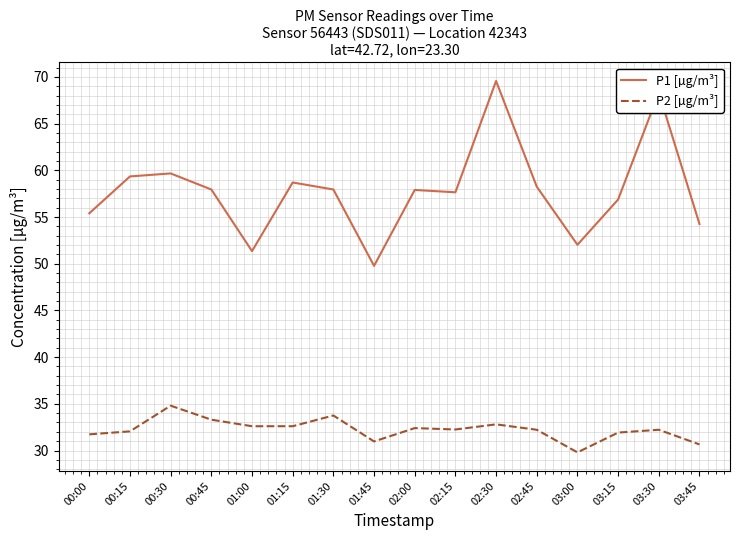

True or false: P1 [µg/m³] and P2 [µg/m³] intersect in this chart.

False